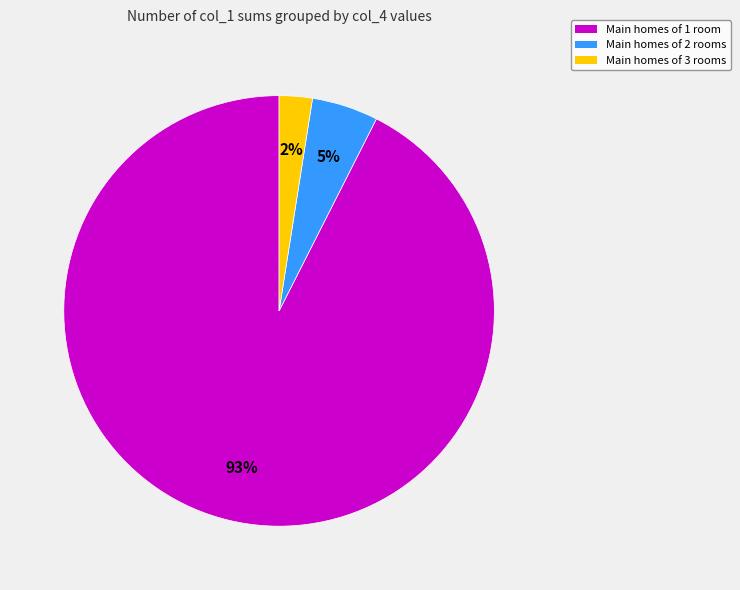

Is there a majority slice in this chart?

Yes